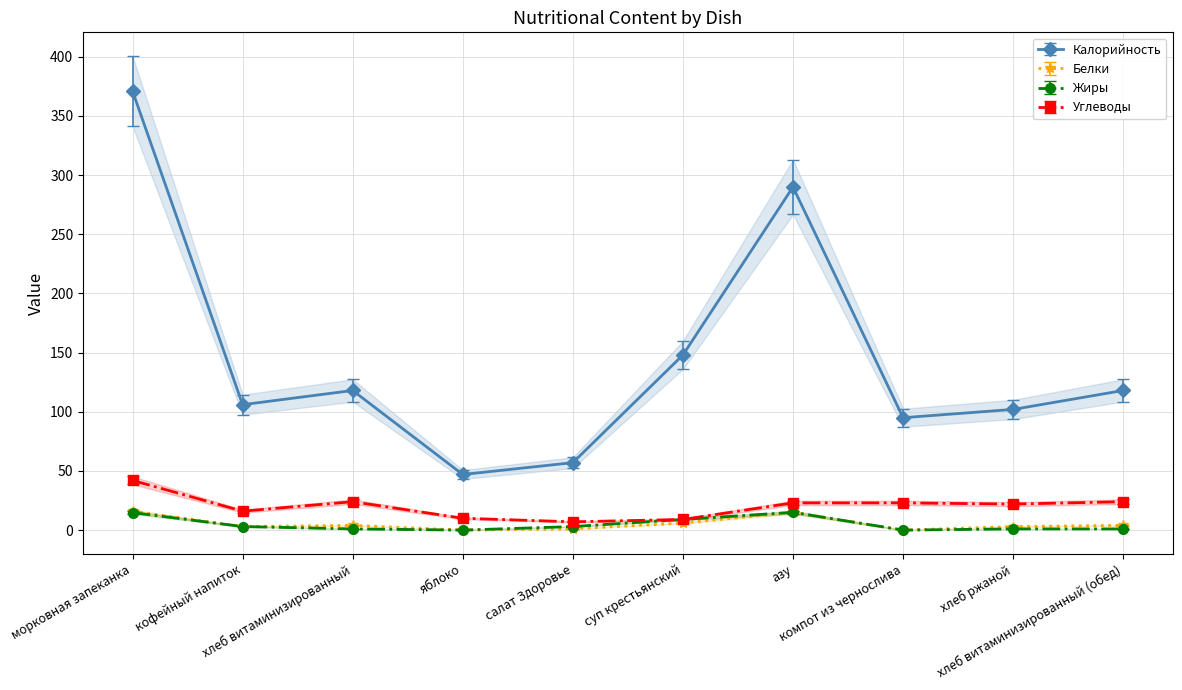

How many interior local valleys does the Углеводы series have?

3